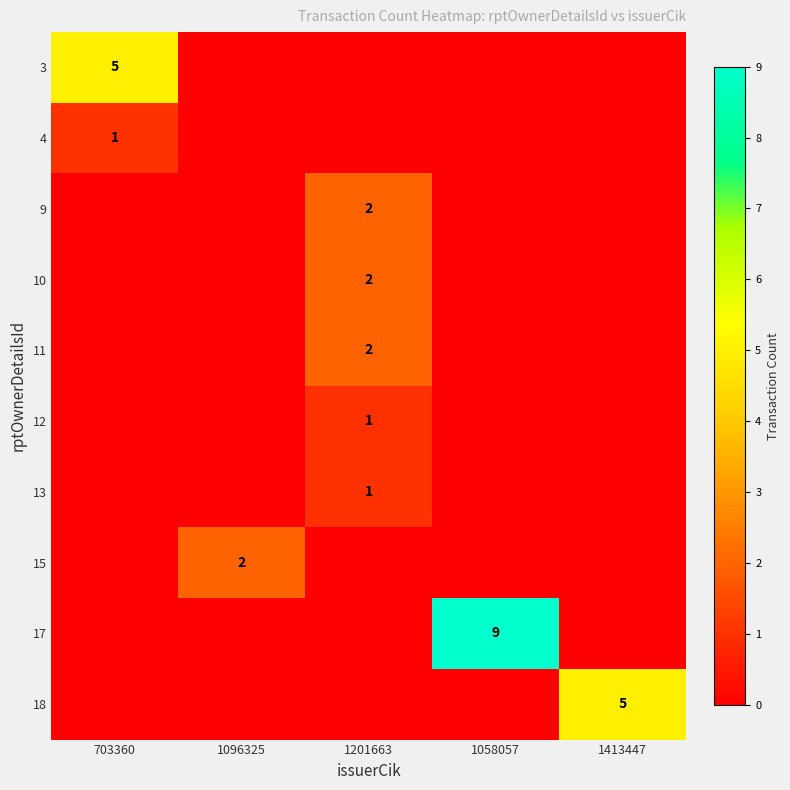

The 4 series shows 1 at 703360. True or false?

True